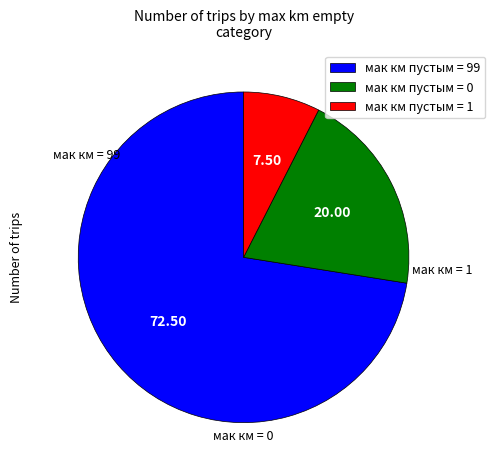

Between мак км пустым = 99 and мак км пустым = 1, which is larger?

мак км пустым = 99